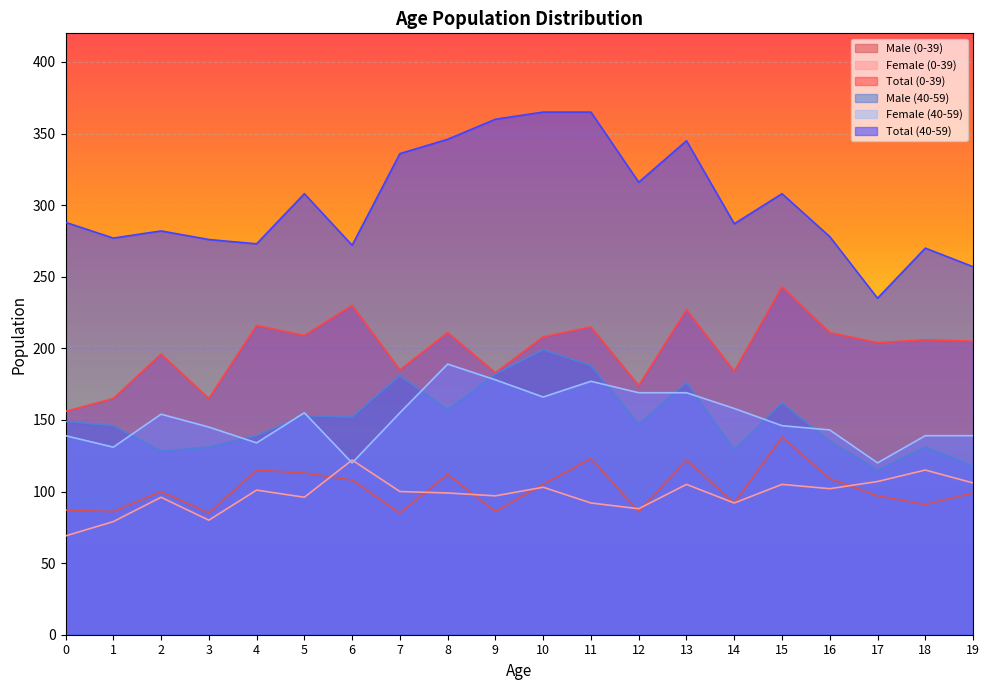

How many lines are shown in the chart?

6